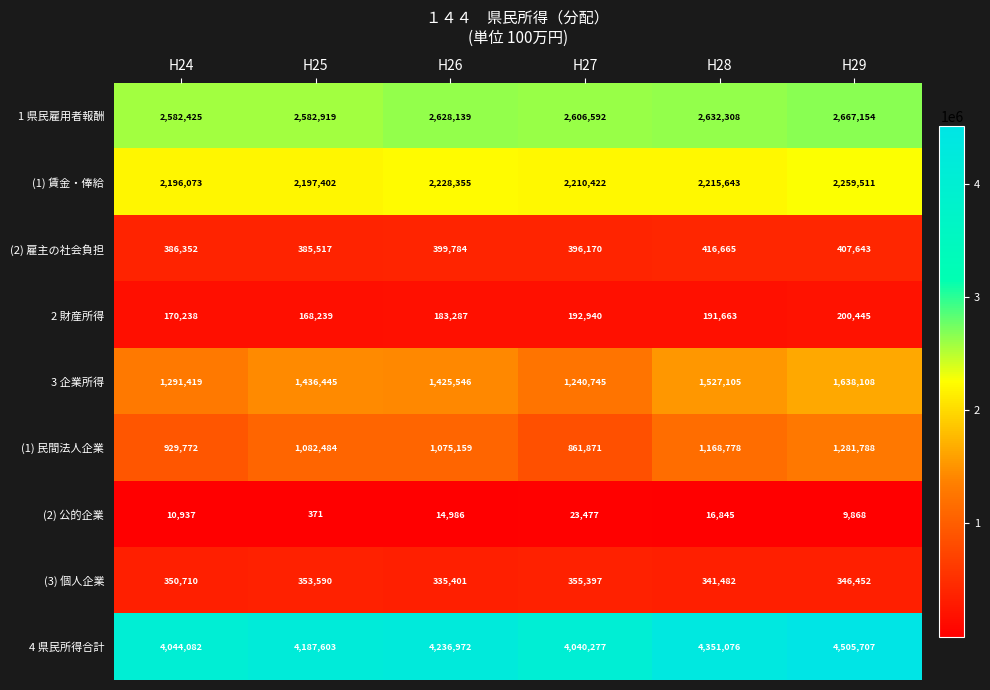

What is the approximate value of (2) 公的企業 at H28?

16845